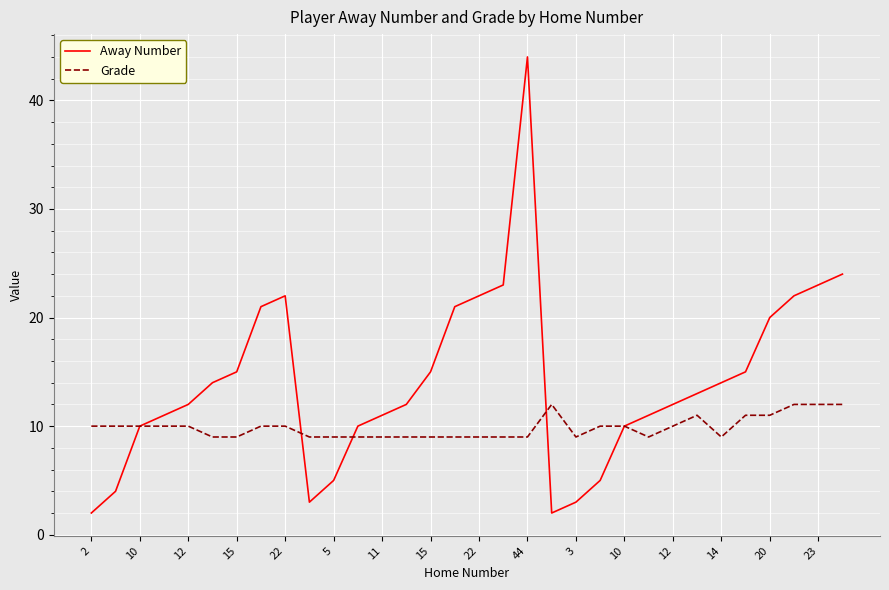

What is the minimum value shown in the chart?

2